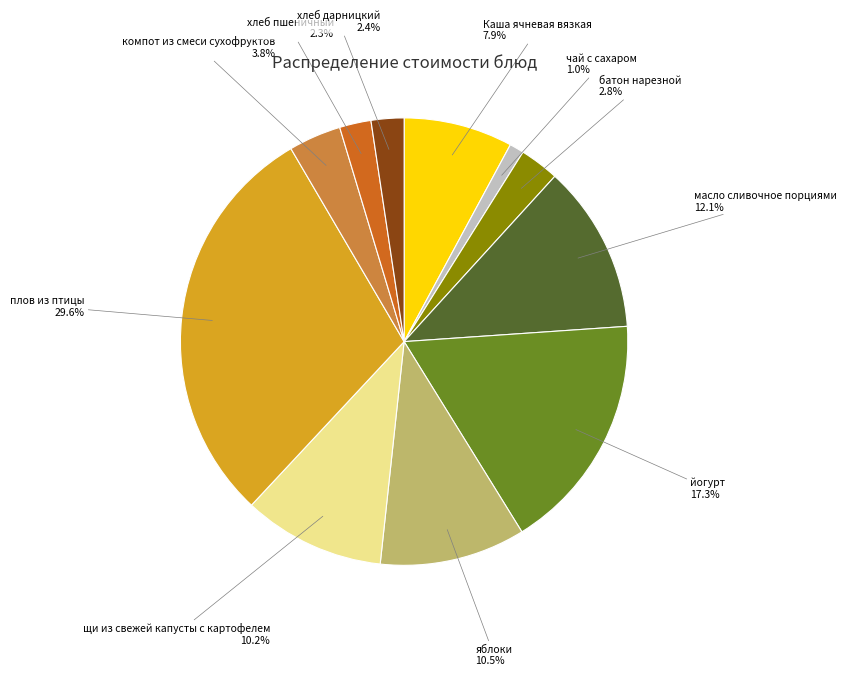

To the nearest percent, what is the average slice percentage?

9%